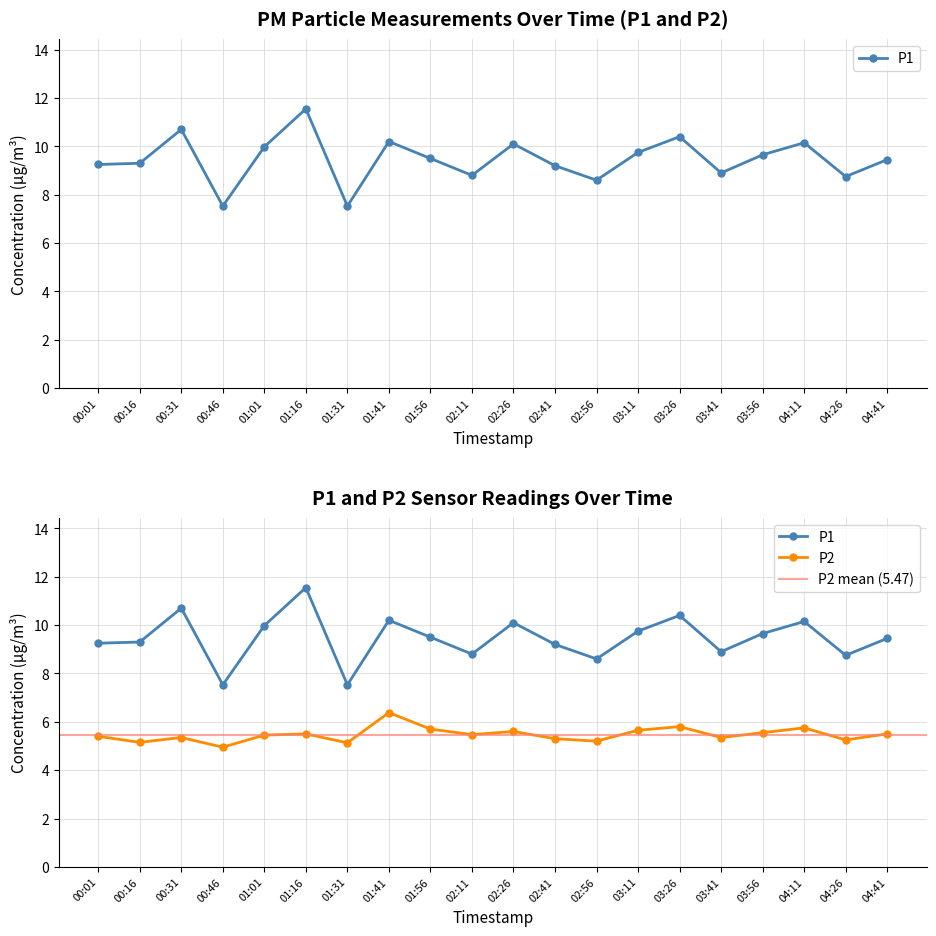

How many distinct data groups are displayed?

2